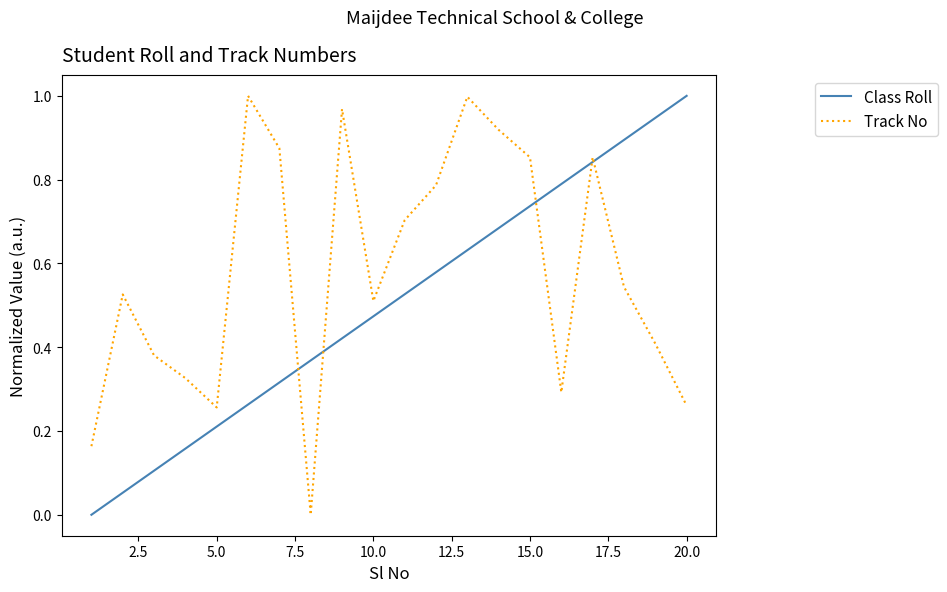

Rank the series by their average value, from lowest to highest.

Class Roll, Track No